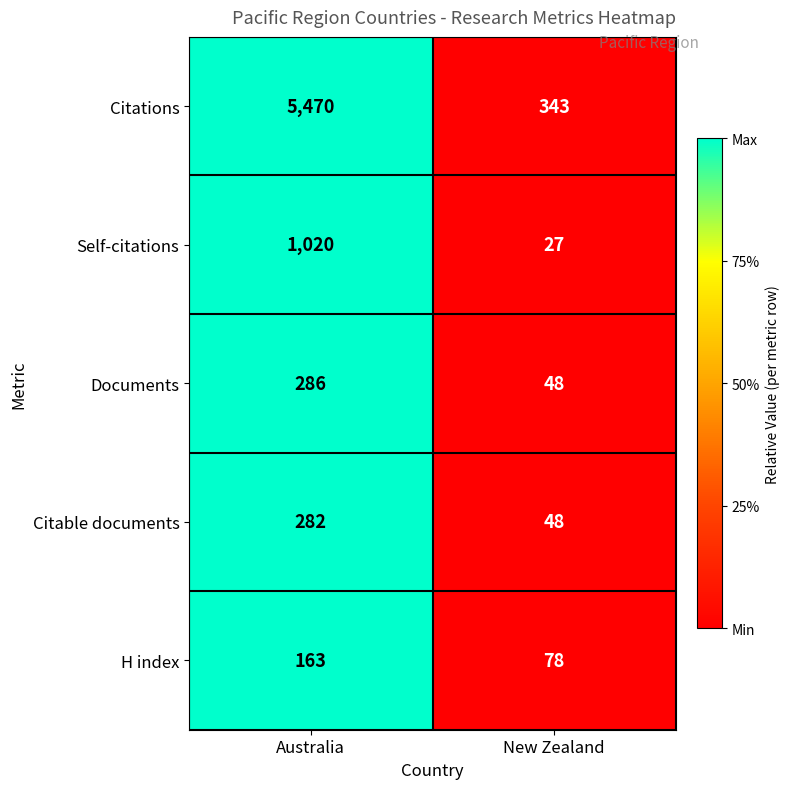

Which series has the widest spread of values?

Citations